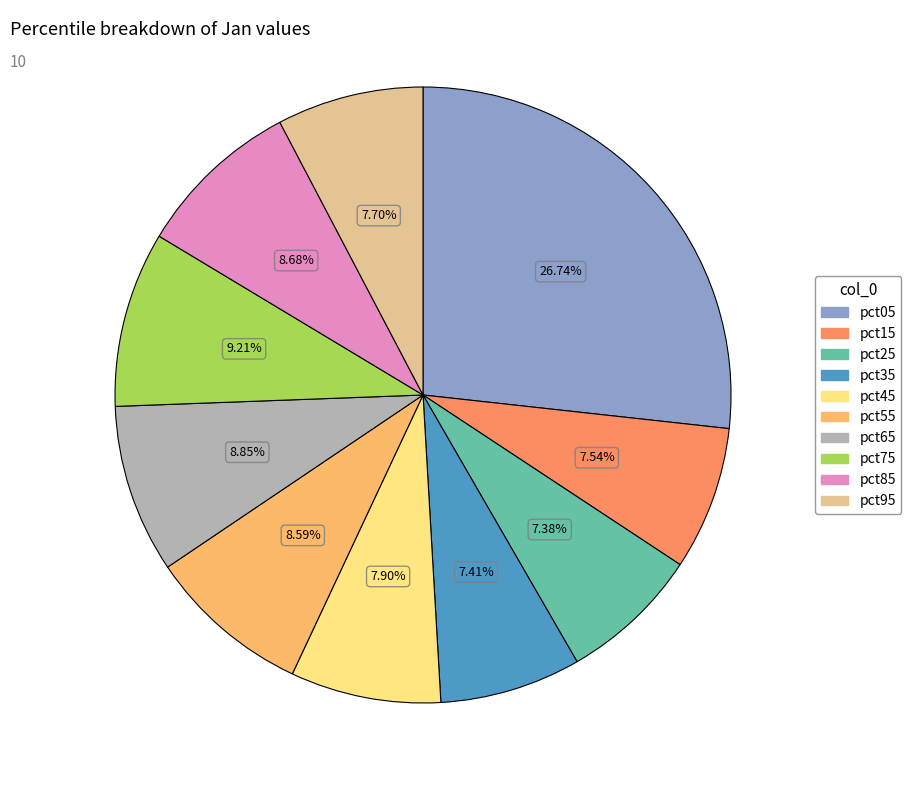

Is there any slice that represents more than half of the pie?

No